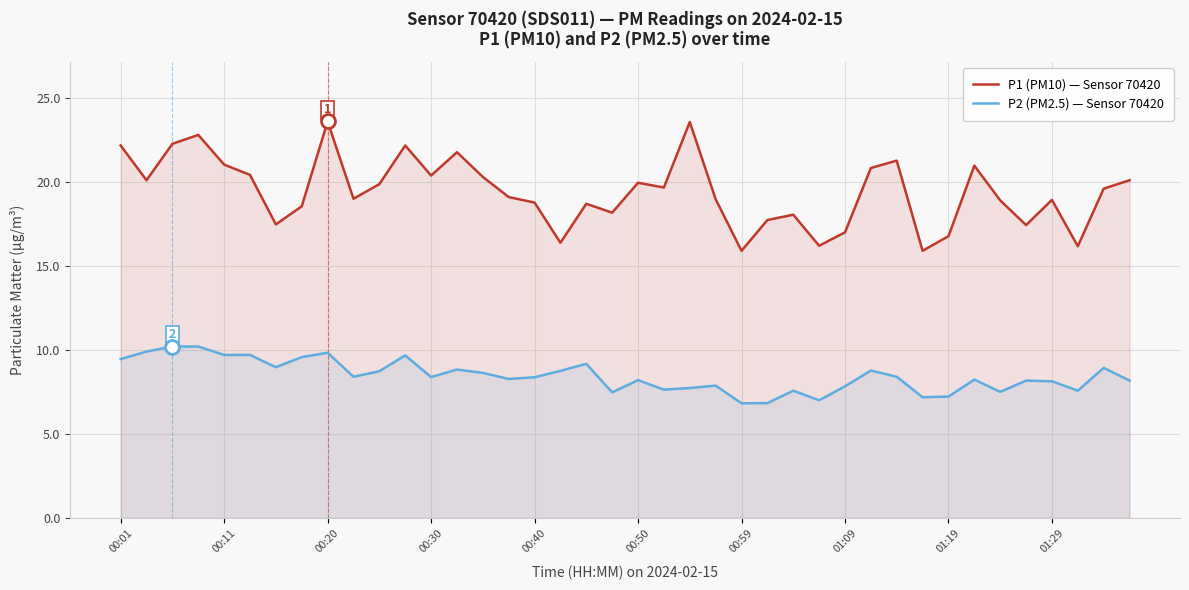

Which series has the widest spread of values?

P1 (PM10) — Sensor 70420